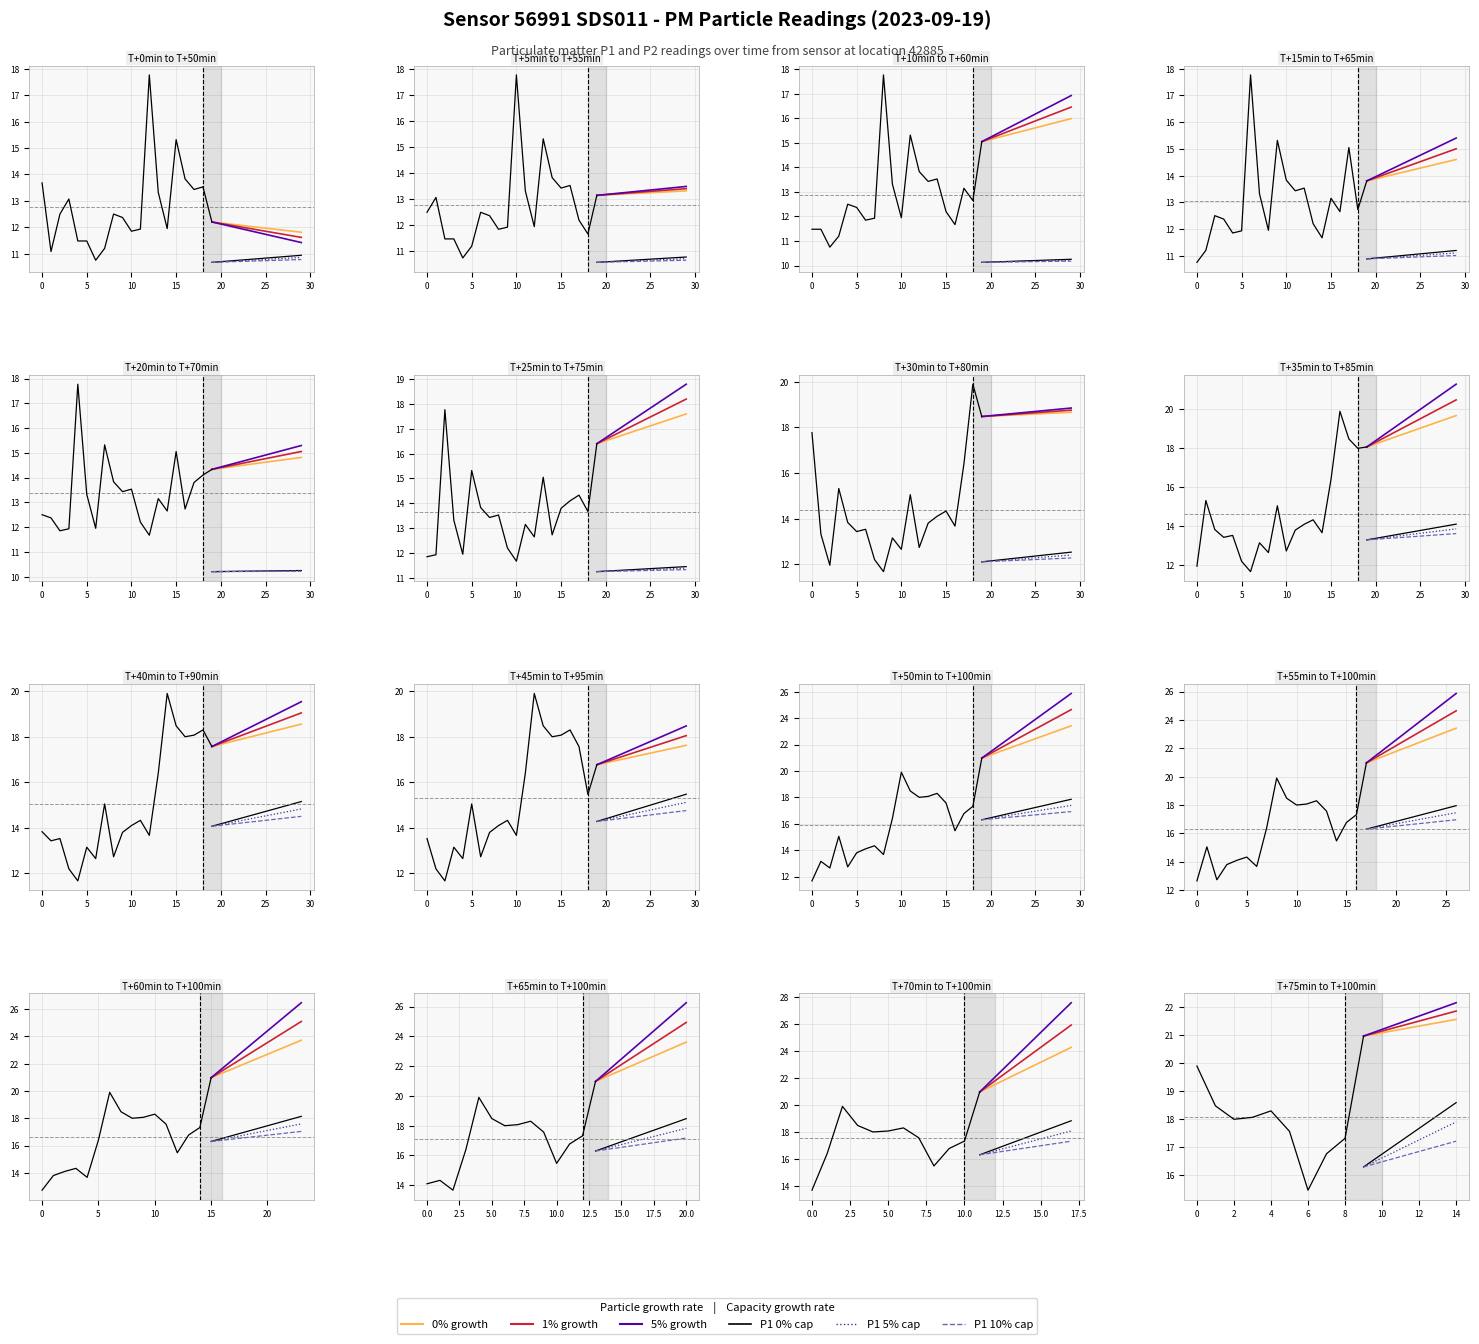

What is the change in value from 01:00 to 08:30?

+0.9